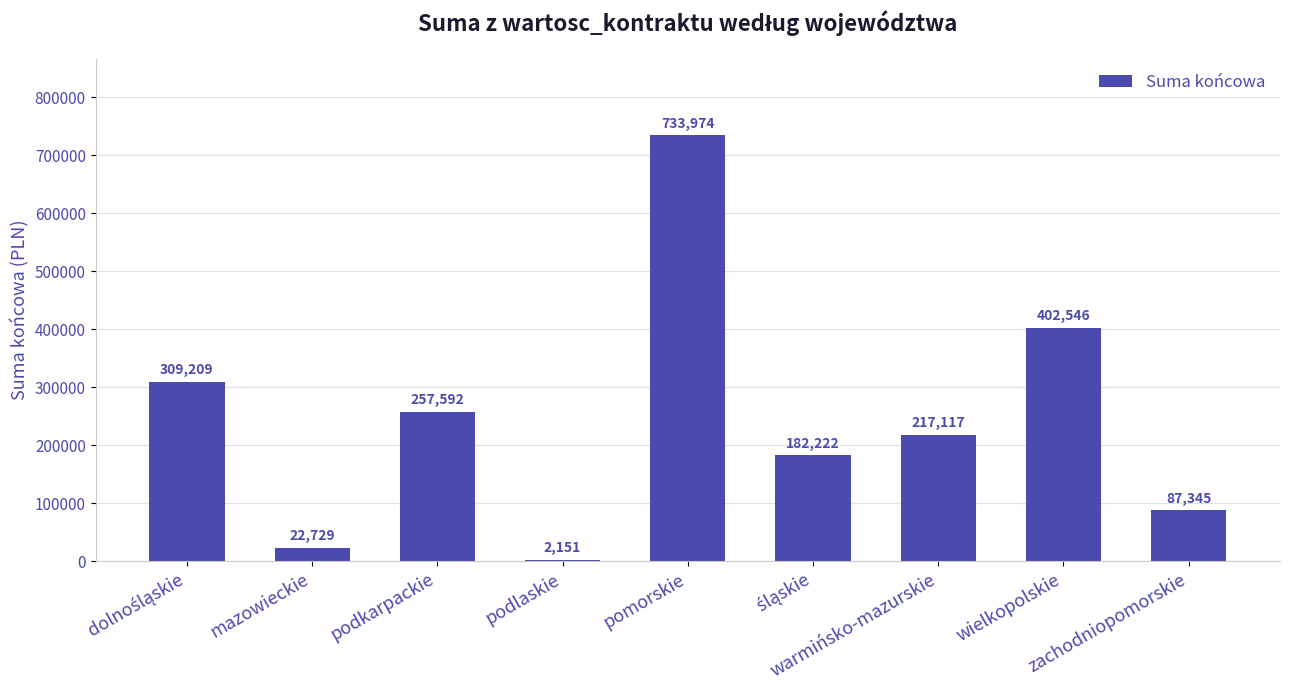

What is the maximum value shown in the chart?

733974.0